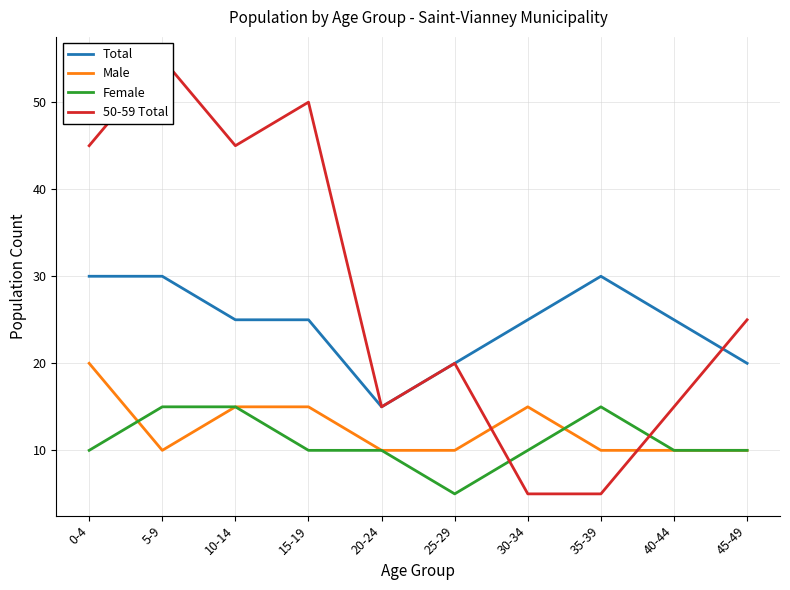

Where is 50-59 Total nearest to the value 30?

45-49